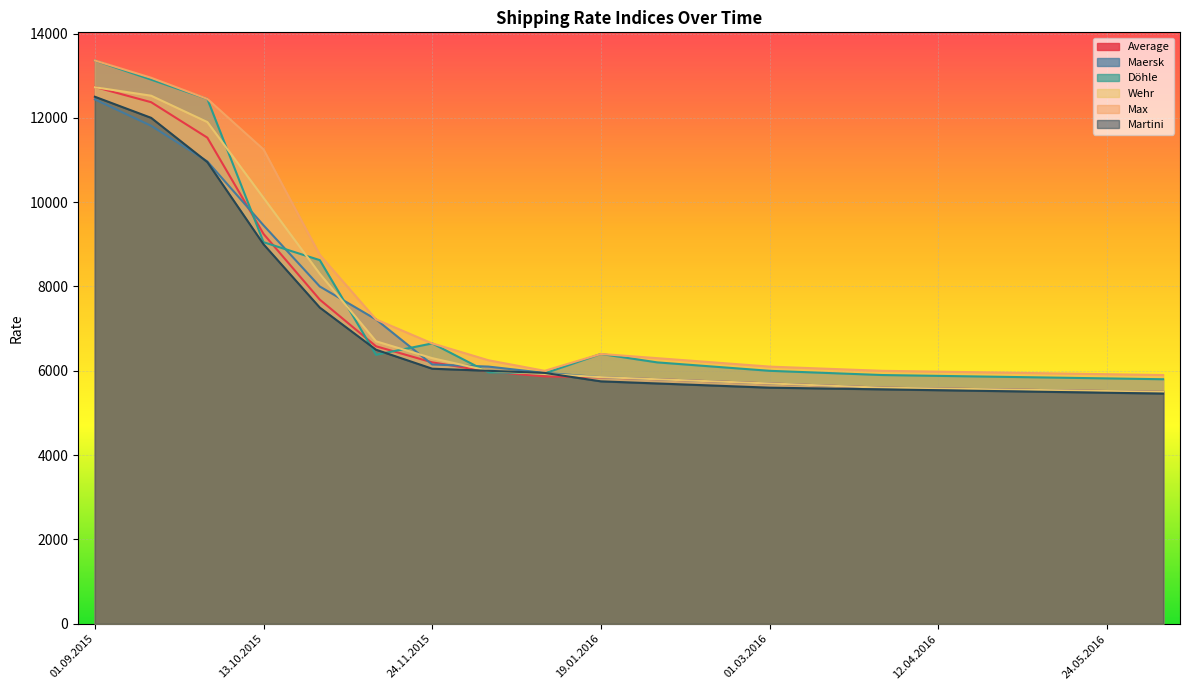

At which label does Martini reach its peak?

01.09.2015